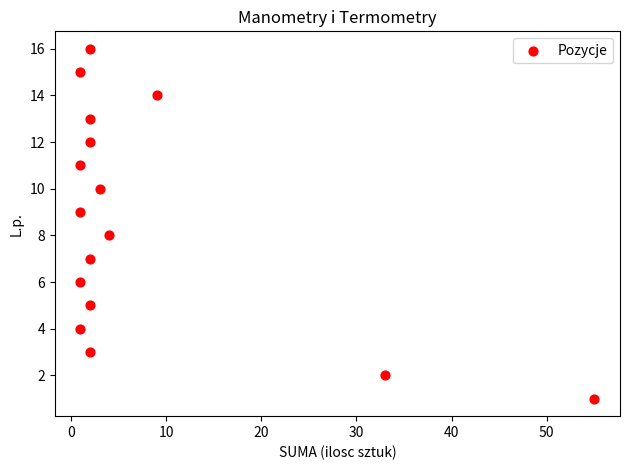

What is the range of Y values (max minus min)?

15